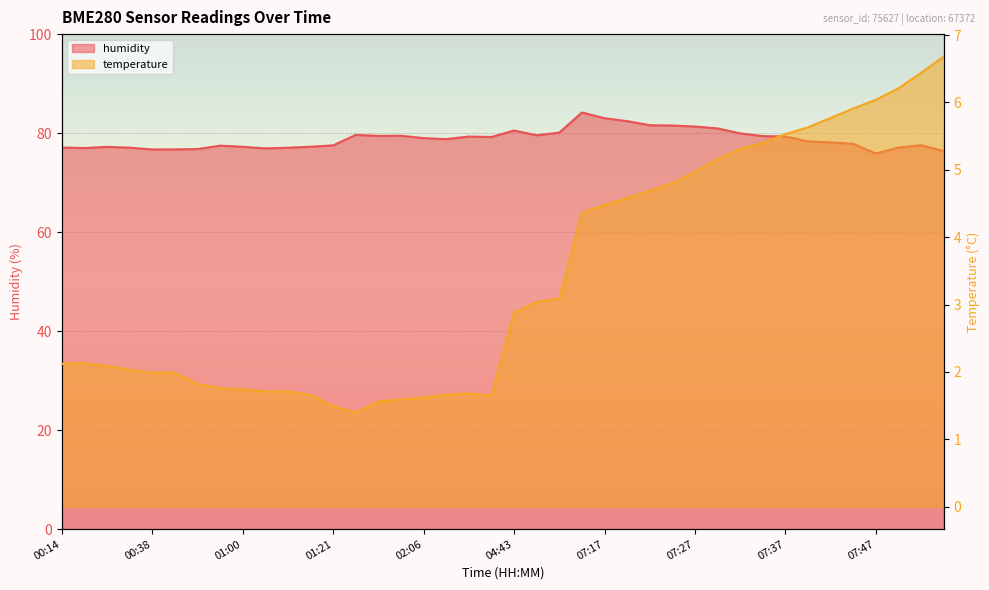

At which category is the sum across all series the highest?

07:15